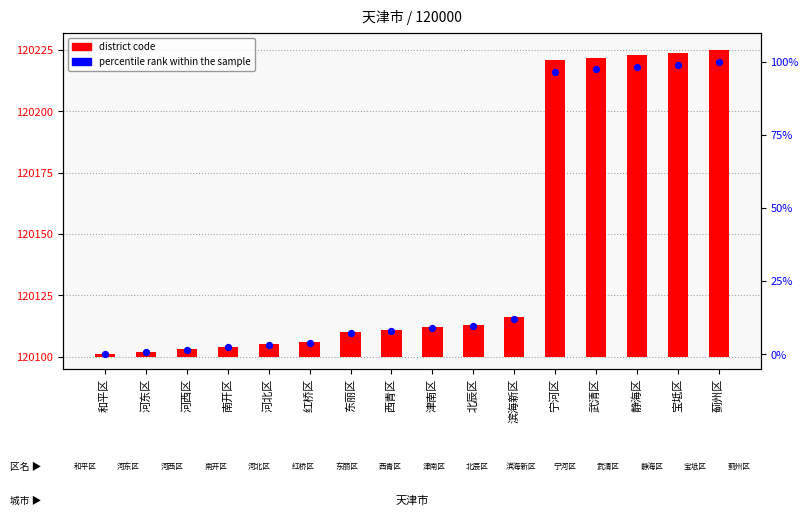

At which category is the sum across all series the highest?

蓟州区